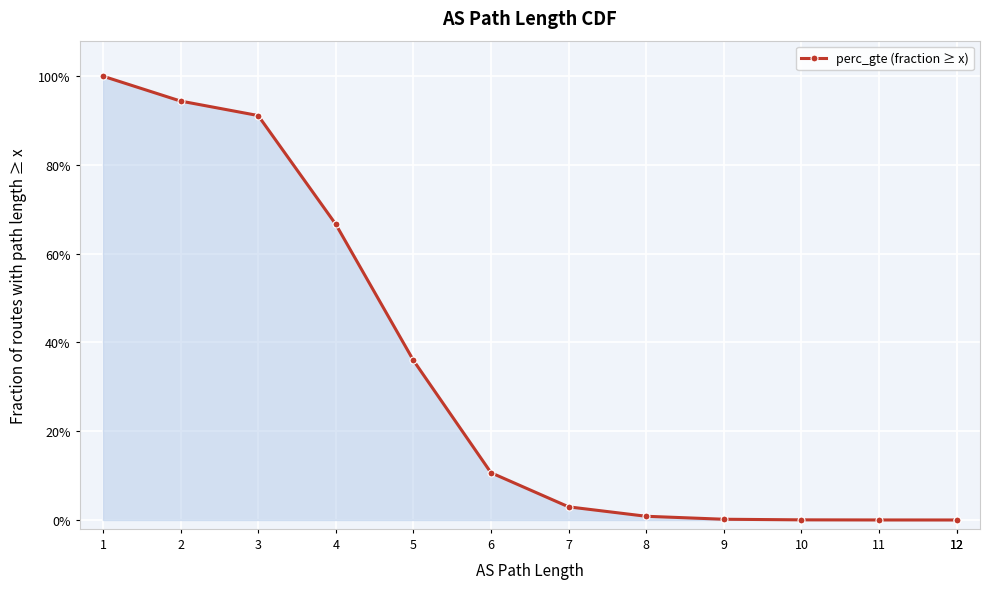

What is the sum of all values?

4.0